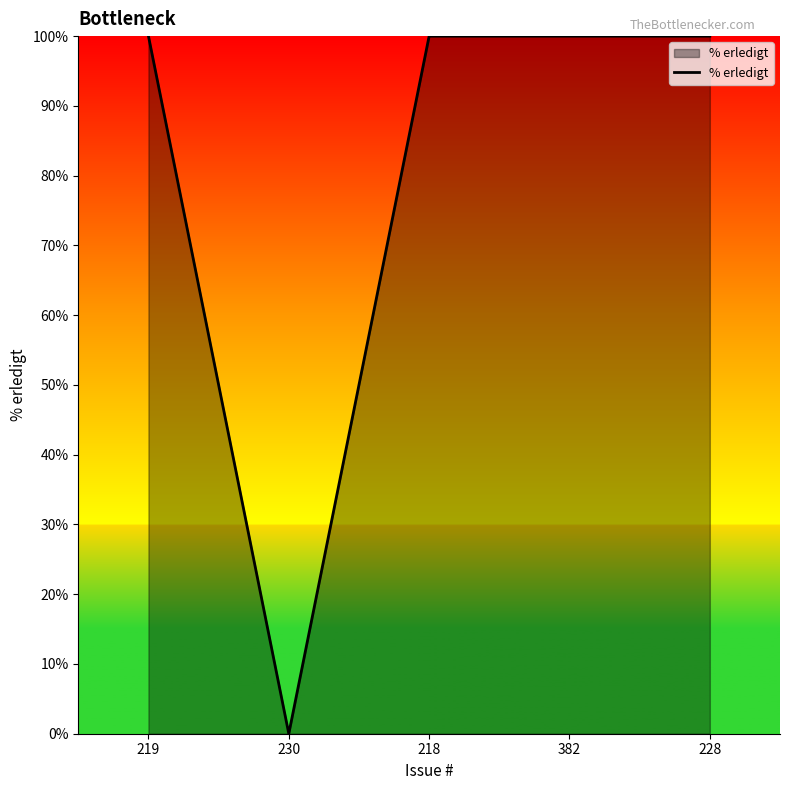

Where is the first local minimum?

230